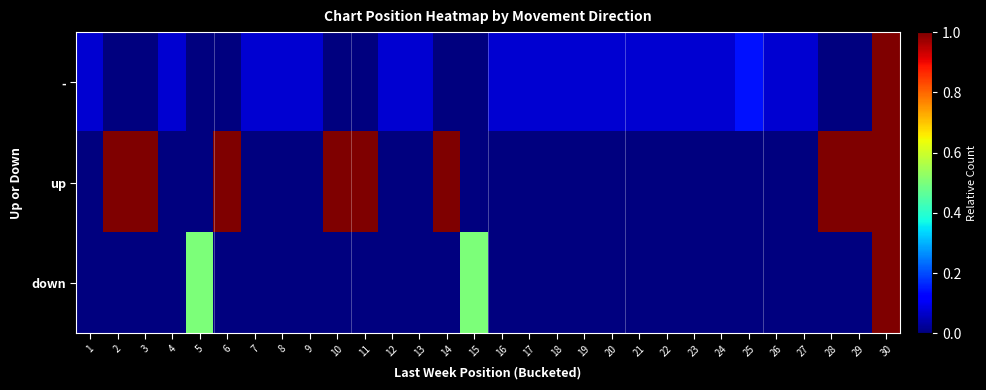

Rank the series at 30 from lowest to highest value.

-, up, down